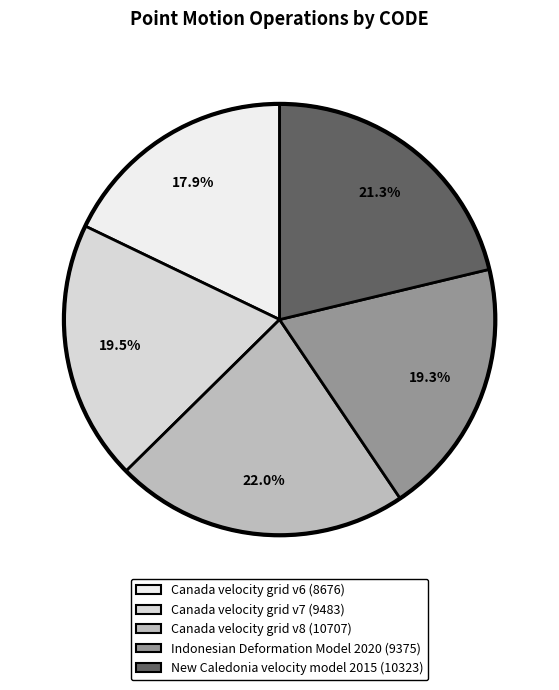

To the nearest percent, what is the difference between the largest and smallest slice percentages?

4%